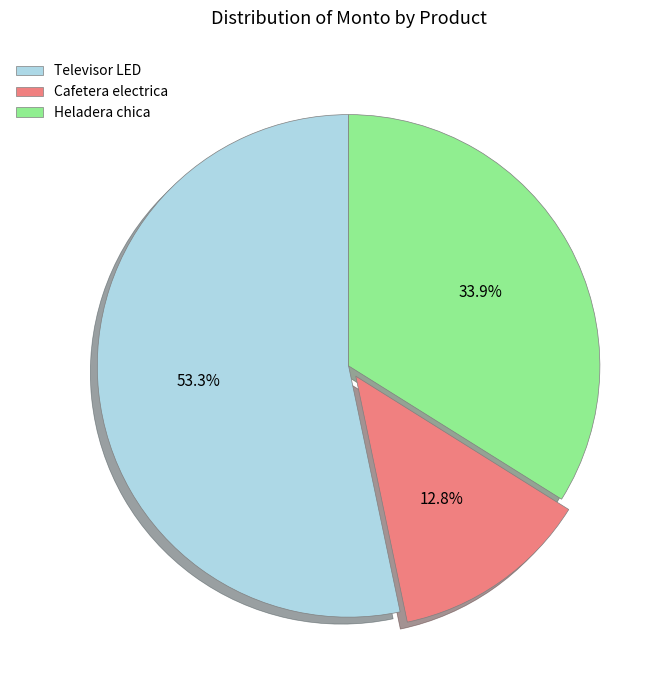

What portion of the pie excludes Heladera chica?

66.1%